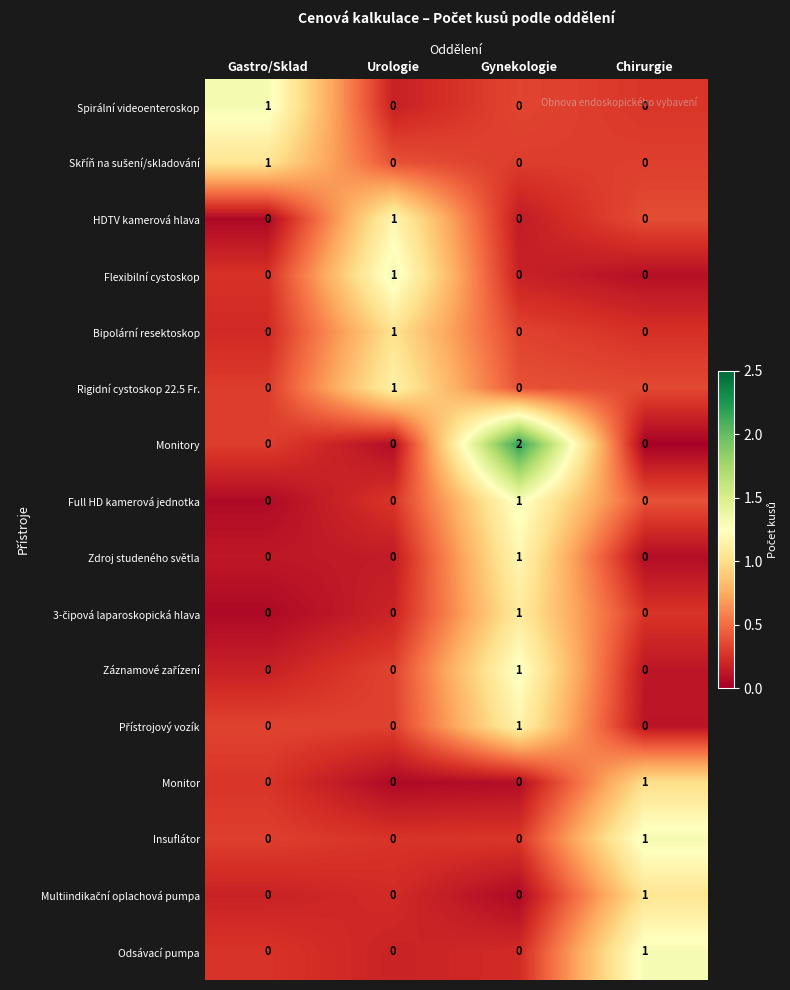

Which series has the largest total across all categories?

Monitory